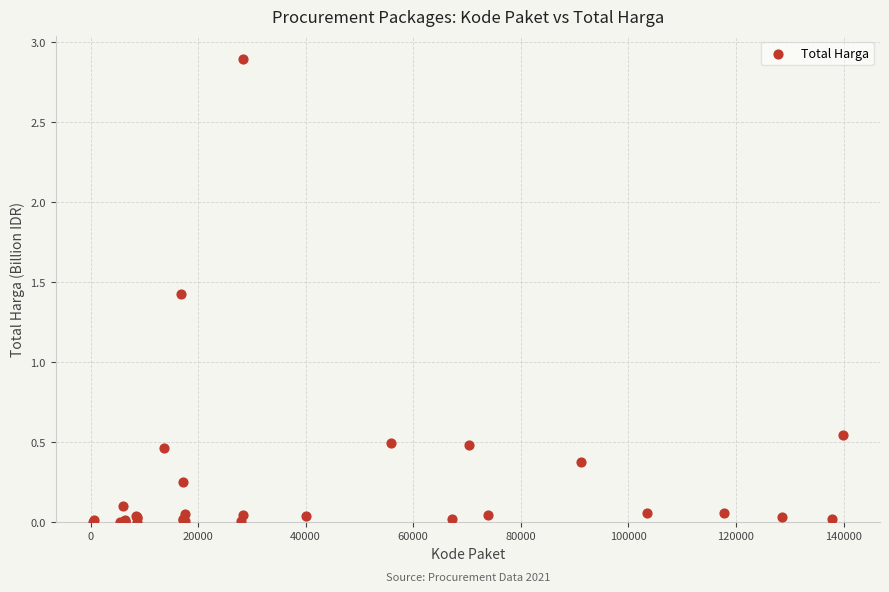

What Y value in the scatter plot is closest to 1?

1.4